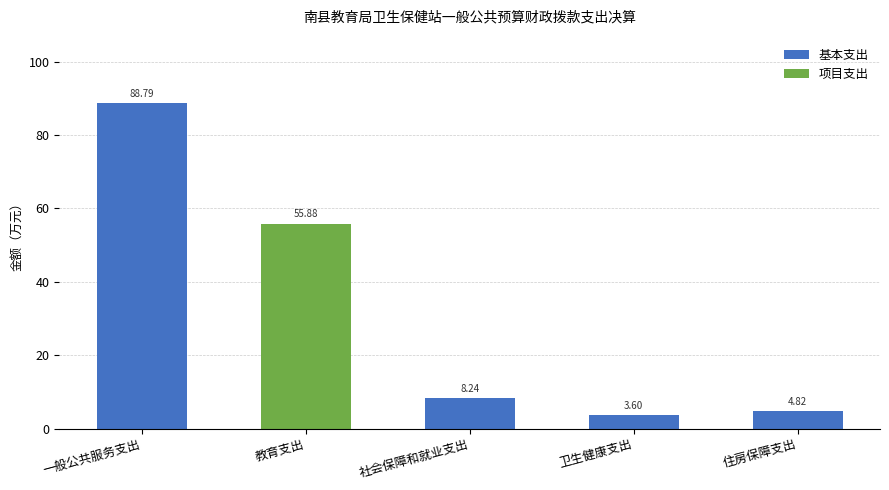

Which category has the highest value in the 基本支出 series?

一般公共服务支出